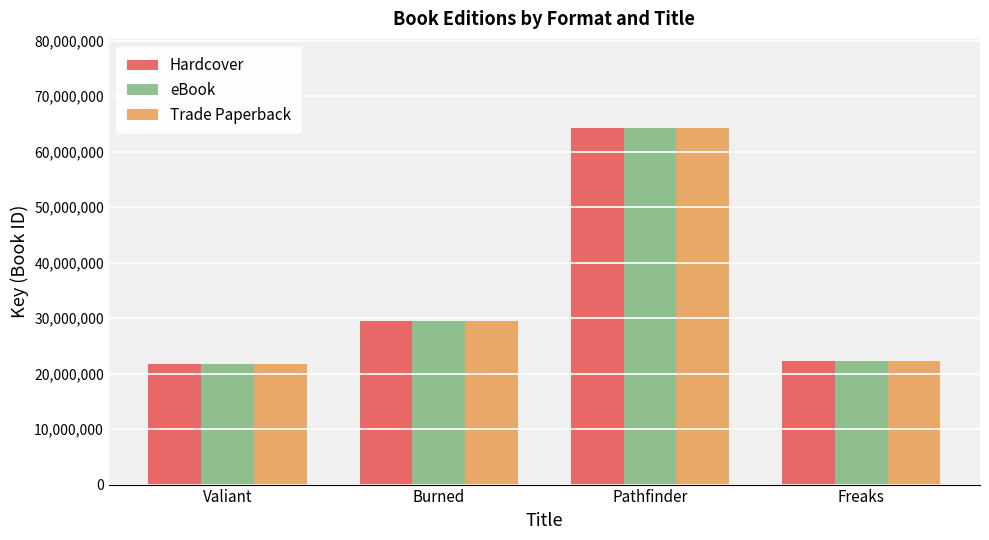

What value does the eBook series have at Valiant?

21723173